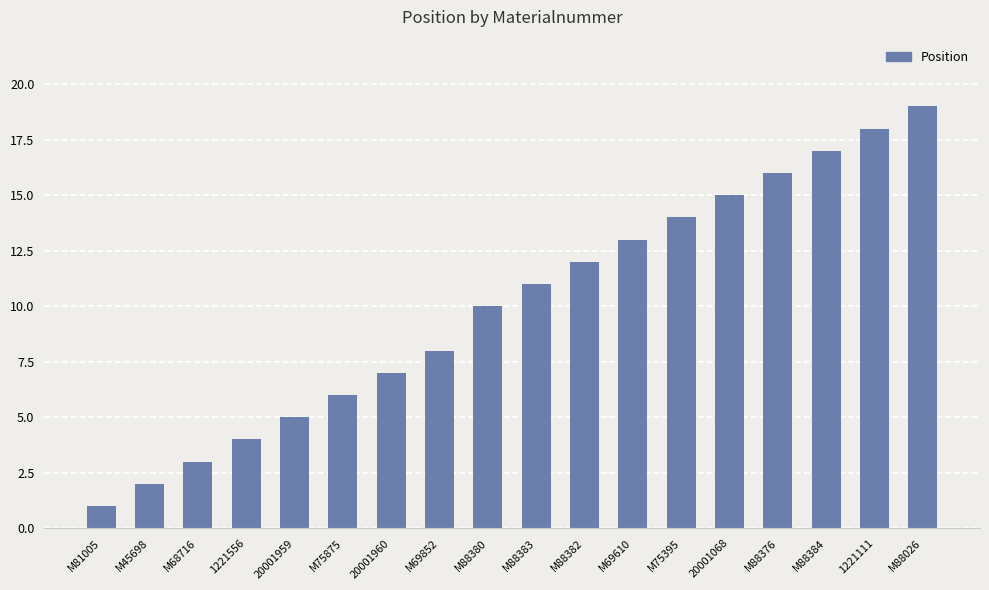

What is the approximate value at M88383?

11